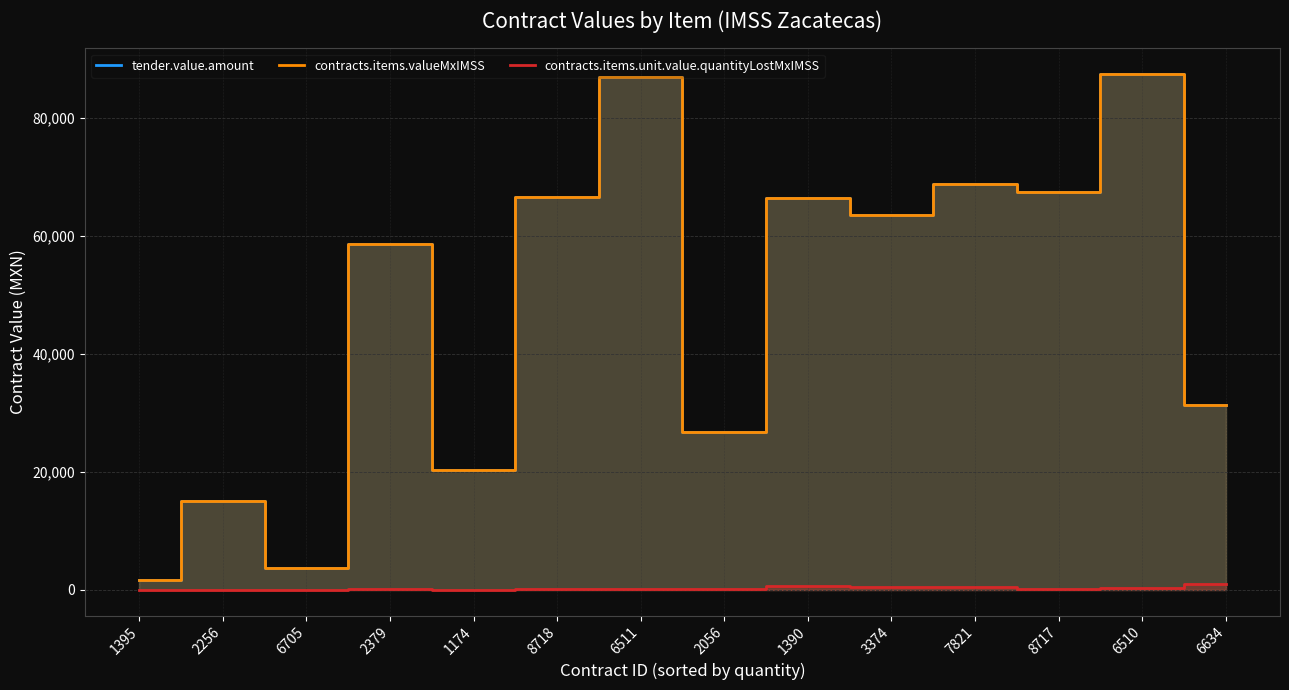

Reading left to right, extract all data points from this chart.

tender.value.amount: 1395=1664.6	2256=15033.6	6705=3730.0	2379=58701.8	1174=20403.2	8718=66558.5	6511=86916.5	2056=26860.3	1390=66398.4	3374=63576.5	7821=68774.5	8717=67394.9	6510=87447.0	6634=31339.2
contracts.items.valueMxIMSS: 1395=1664.6	2256=15033.6	6705=3730.0	2379=58701.8	1174=20403.2	8718=66558.5	6511=86916.5	2056=26860.3	1390=66398.4	3374=63576.5	7821=68774.5	8717=67394.9	6510=87447.0	6634=31339.2
contracts.items.unit.value.quantityLostMxIMSS: 1395=4.5	2256=0.0	6705=10.0	2379=85.3	1174=25.5	8718=124.8	6511=178.2	2056=106.6	1390=602.5	3374=516.1	7821=558.3	8717=219.1	6510=247.2	6634=1029.4